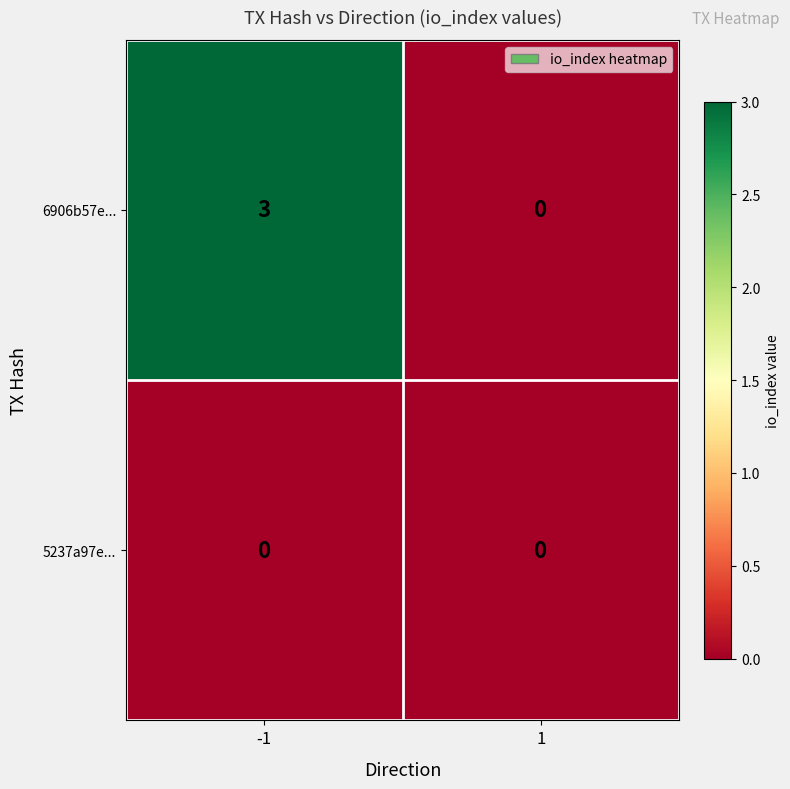

Reading left to right, what are all the values shown in this chart?

6906b57e...: -1=3	1=0
5237a97e...: -1=0	1=0